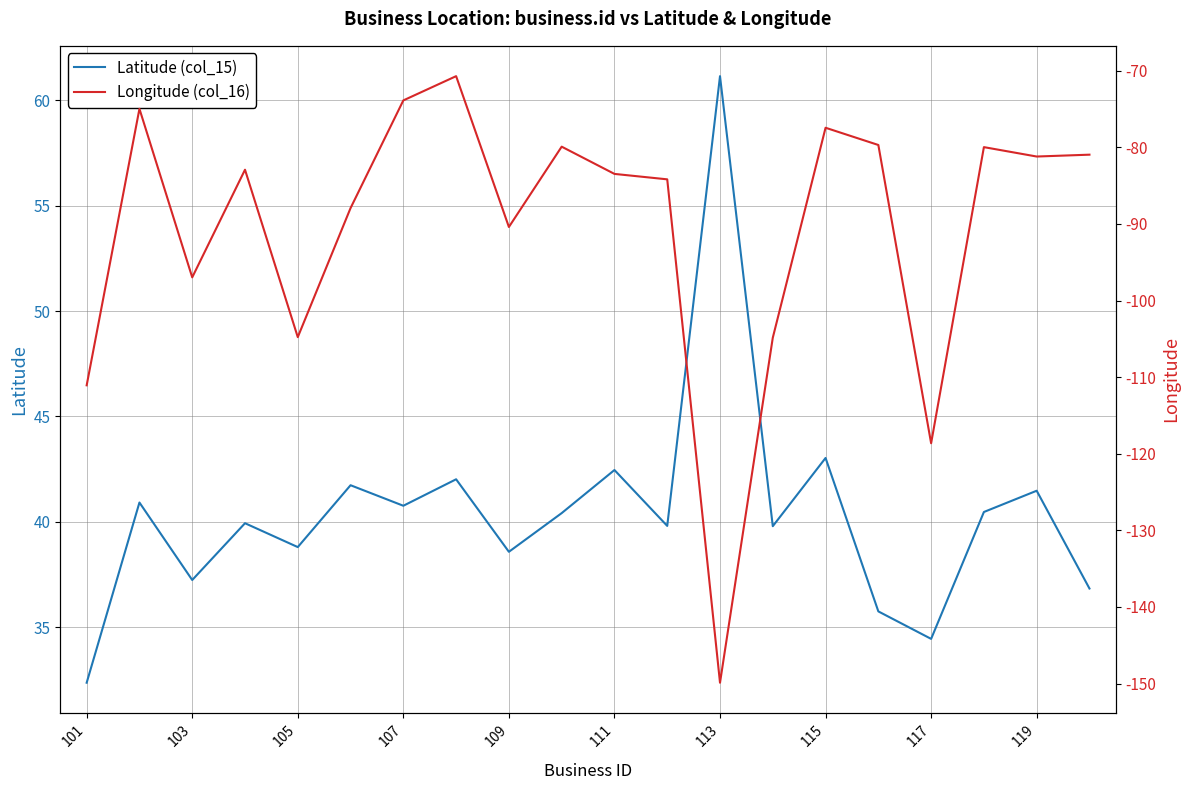

Is it true that Latitude (col_15) equals 59.0 at 115?

False